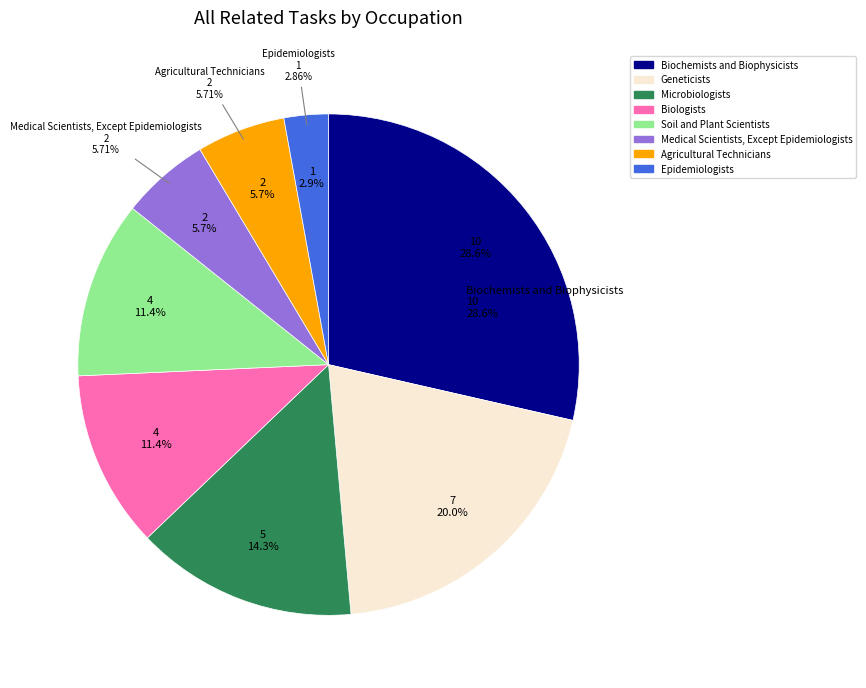

Combined, do Biologists and Microbiologists account for over 50%?

No